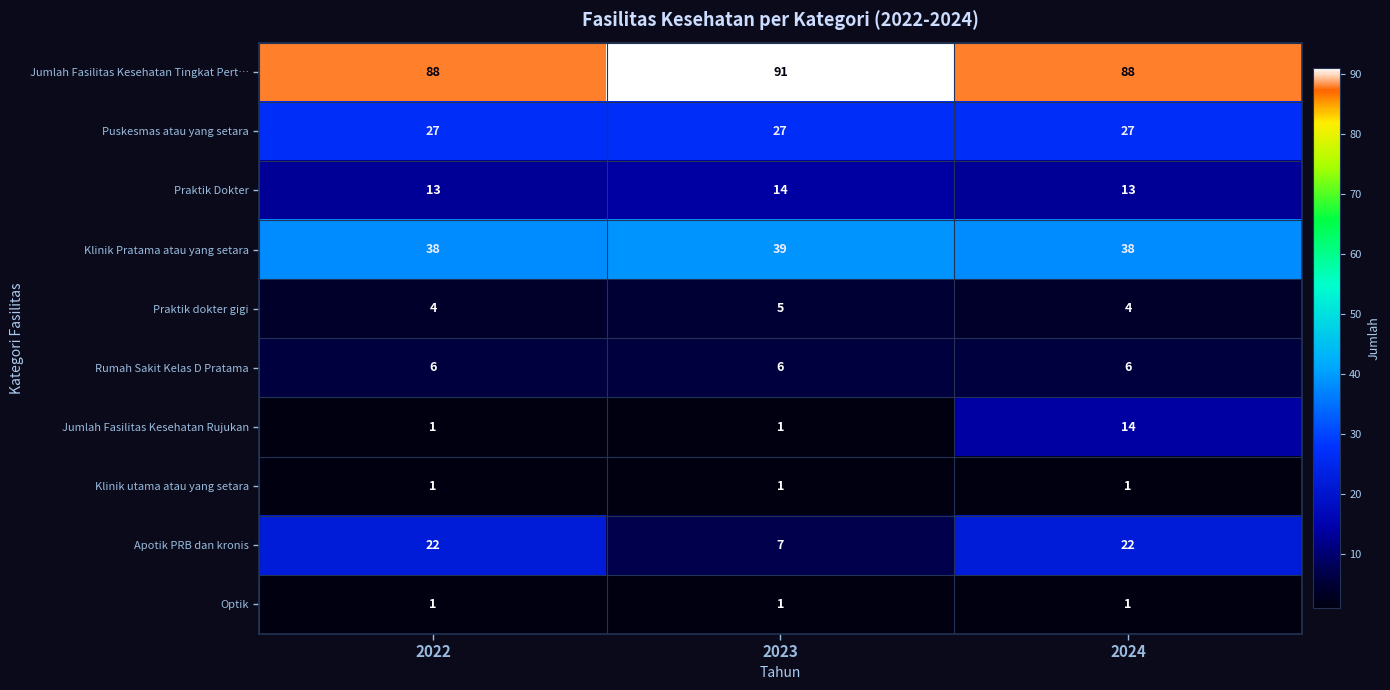

Between 2022 and 2024, which series saw the biggest shift?

Jumlah Fasilitas Kesehatan Rujukan